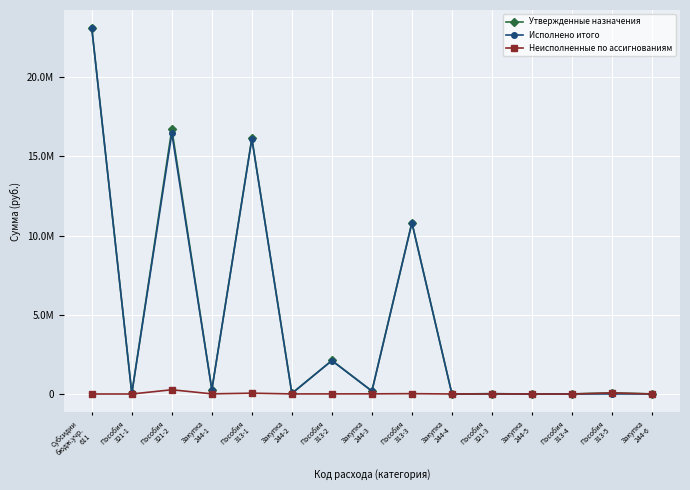

Reading left to right, list all the values displayed in this chart.

Утвержденные назначения: 23093420.0	34000.0	16724800.0	272524.5	16155975.5	37910.0	2116190.0	189189.0	10827311.0	800.0	20100.0	200.0	7000.0	68200.0	9347.4
Исполнено итого: 23093420.0	34000.0	16457123.8	263597.9	16103884.4	33572.9	2109726.5	179348.3	10806309.9	240.9	15715.6	100.8	6720.0	0.0	9347.4
Неисполненные по ассигнованиям: 0.0	0.0	267676.2	8926.6	52091.1	4337.1	6463.5	9840.7	21001.1	559.1	4384.4	99.2	280.0	68200.0	0.0